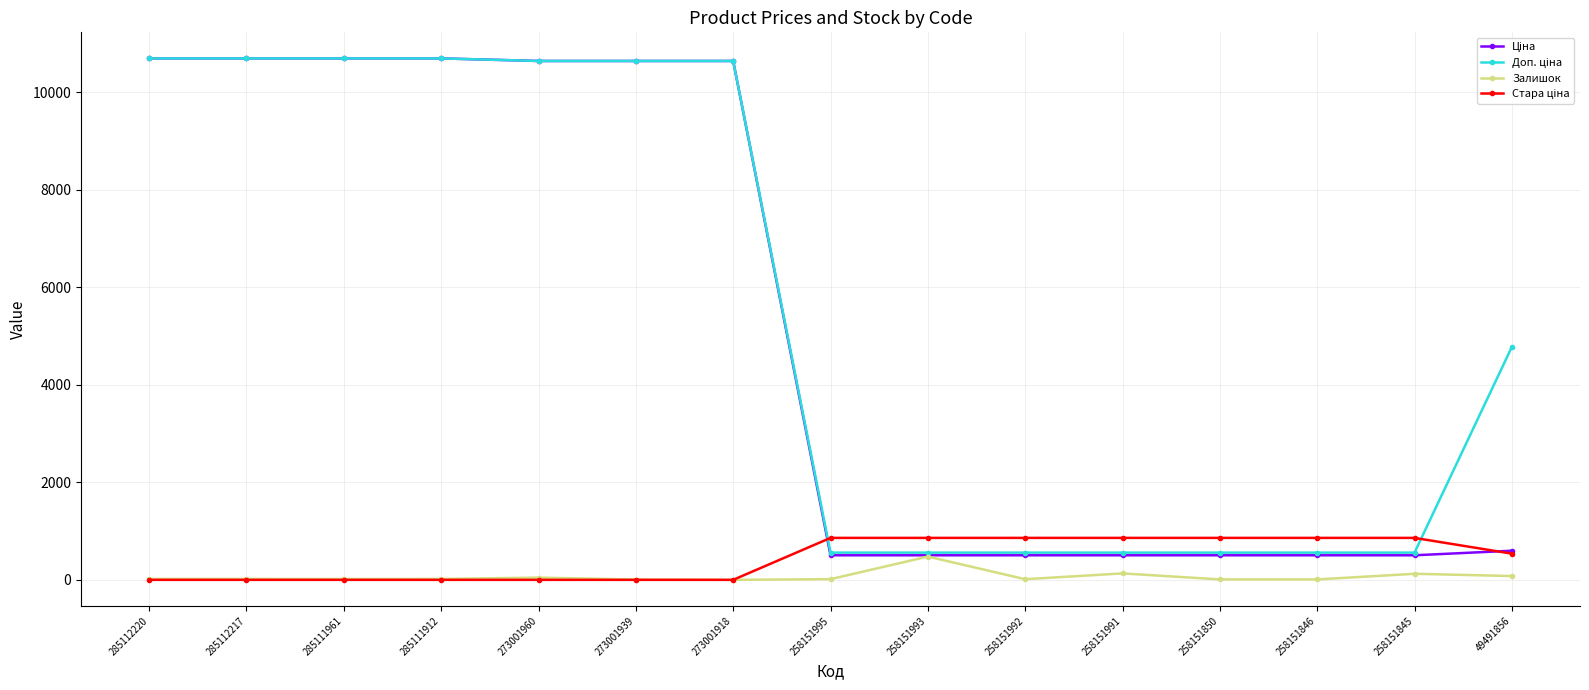

At how many categories does at least one series exceed 764?

15